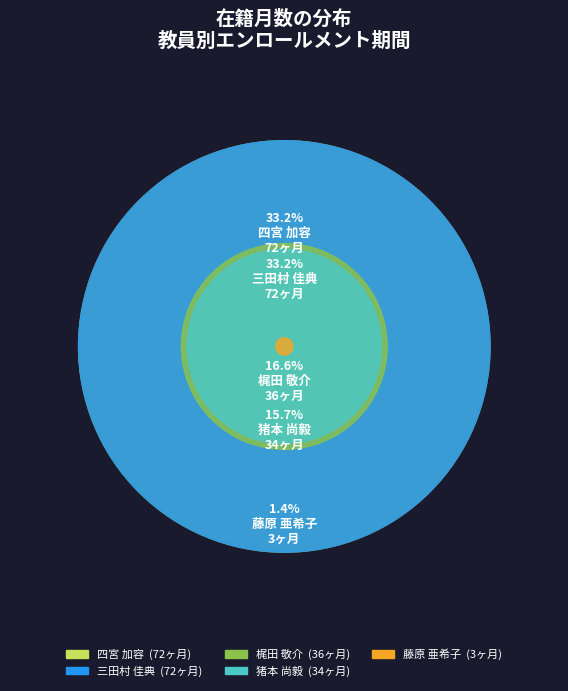

Is there a majority slice in this chart?

No